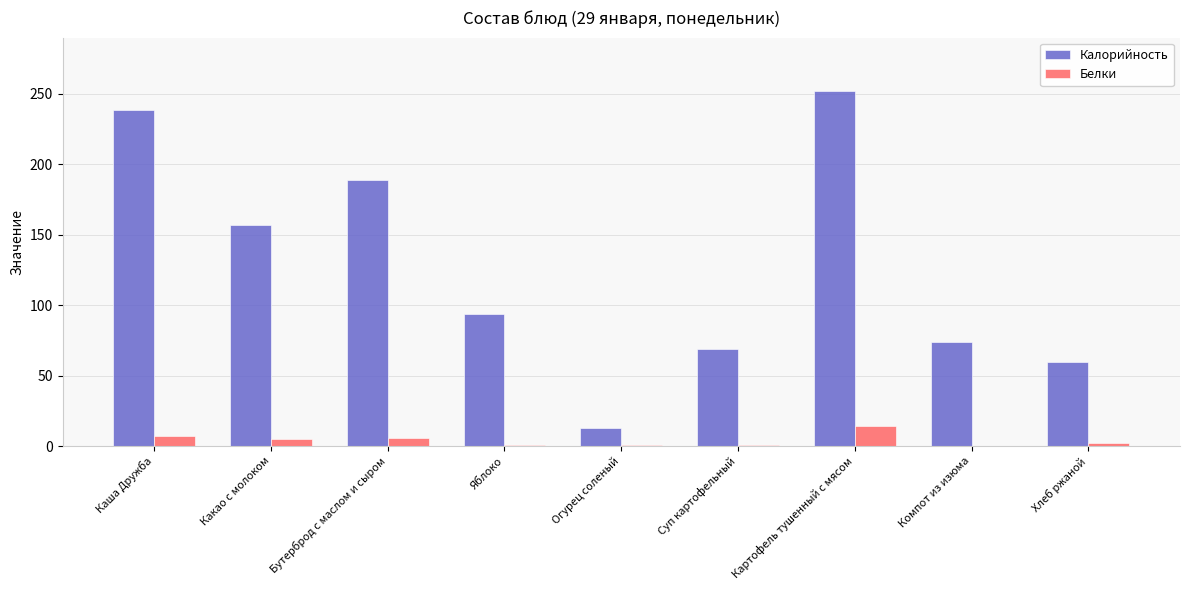

Read the Калорийность value at Суп картофельный.

69.0